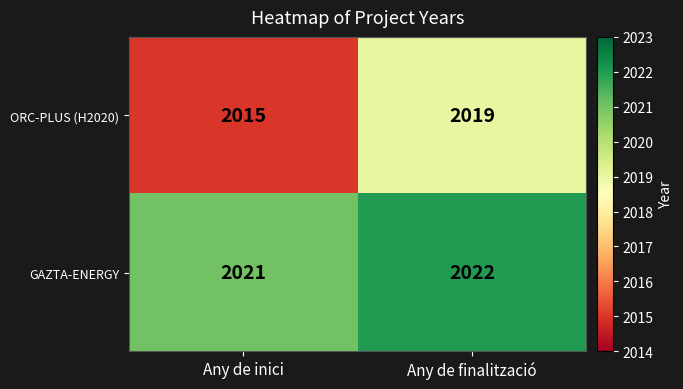

Which series has the largest total across all categories?

GAZTA-ENERGY